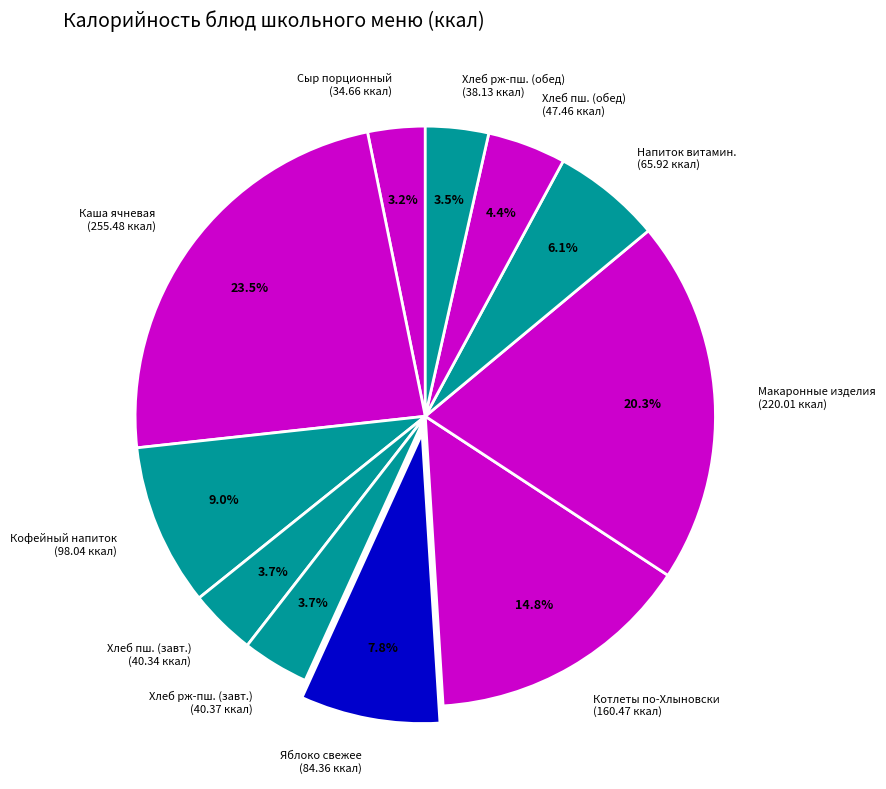

Between Каша ячневая (255.48 ккал) and Котлеты по-Хлыновски (160.47 ккал), which is larger?

Каша ячневая (255.48 ккал)